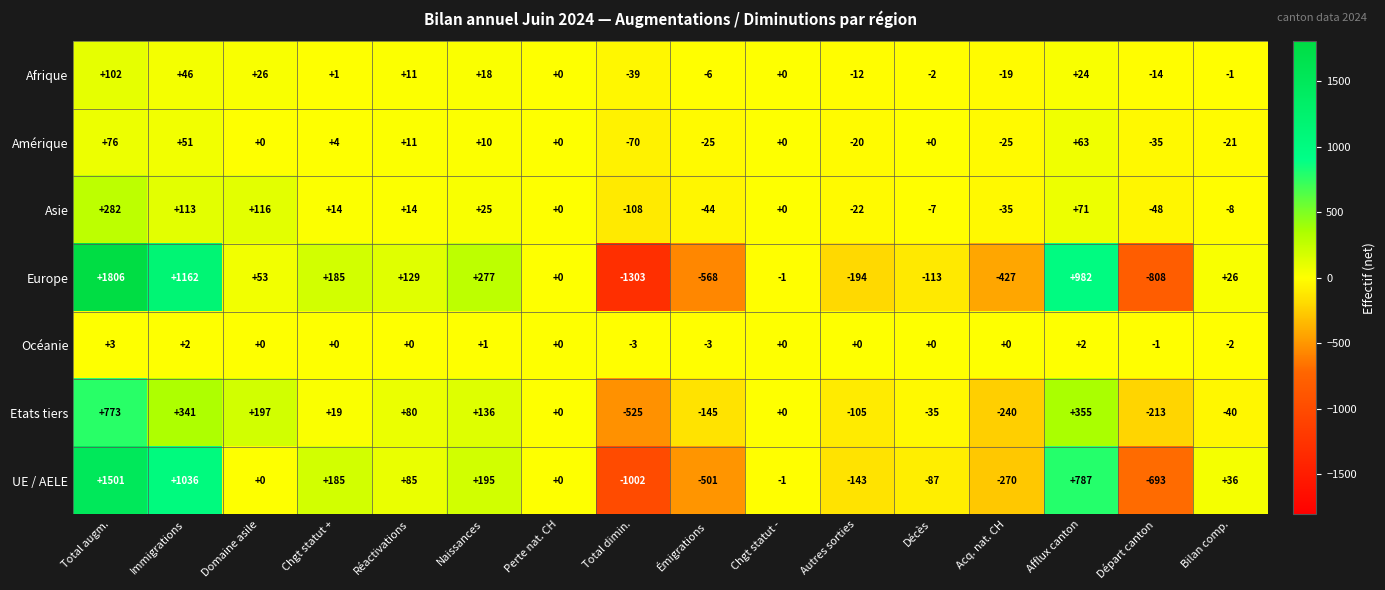

What is the difference between the second highest and minimum values in the Etats tiers series?

880